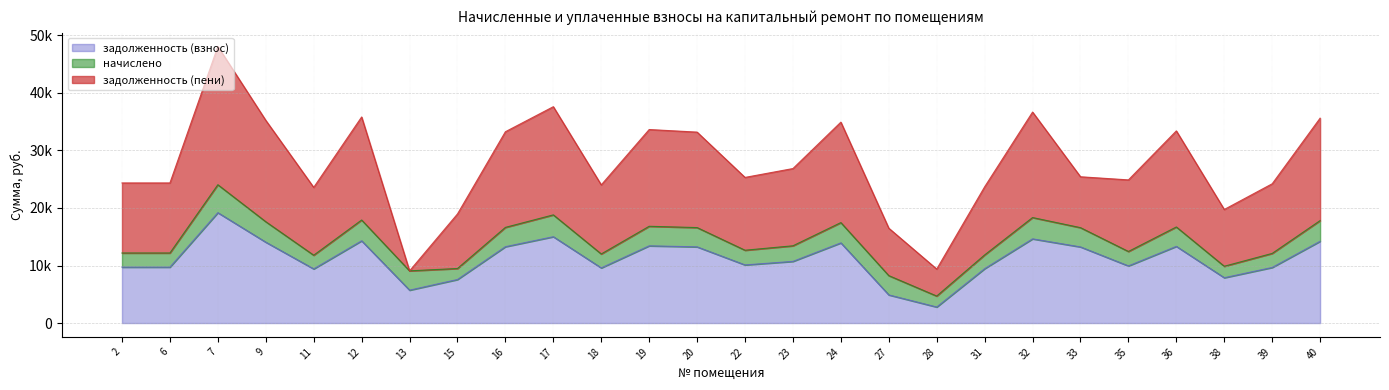

At 6, list the series in order from smallest to largest.

начислено, задолженность (взнос), задолженность (пени)